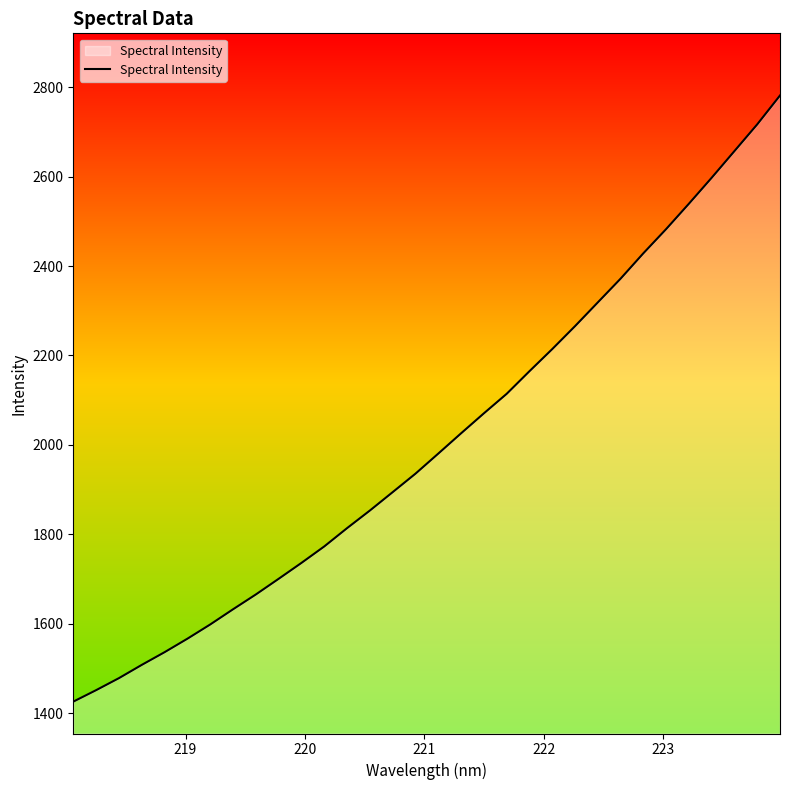

What is the difference between the maximum and minimum values?

1356.2